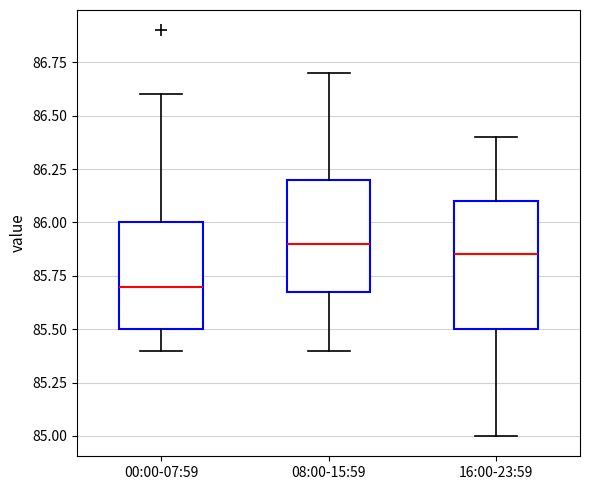

Which box is the tallest, from its lower edge to its upper edge?

16:00-23:59